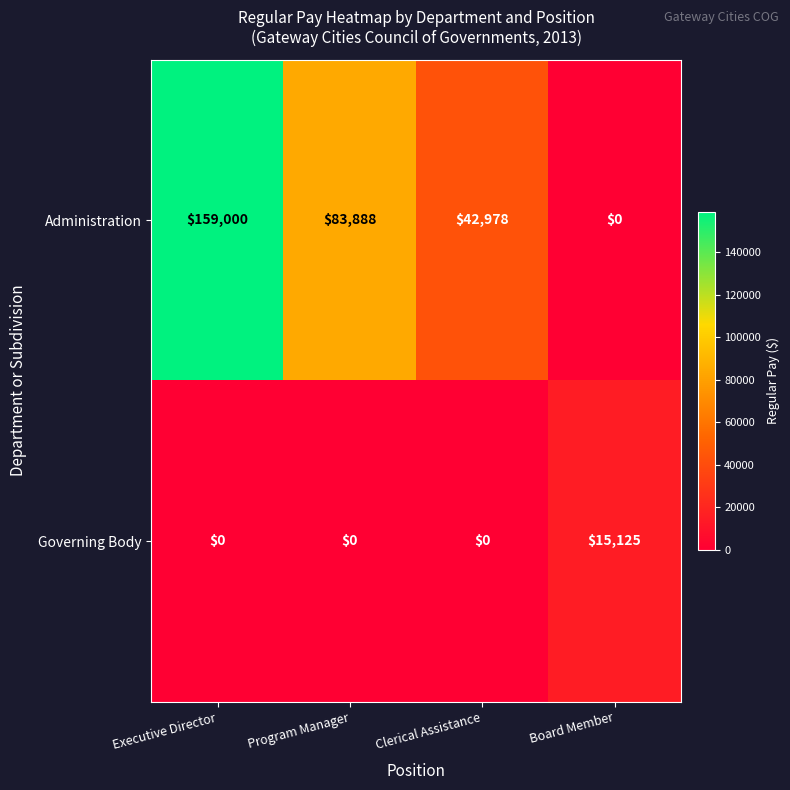

What is the spread (max minus min) of values at Clerical Assistance?

42978